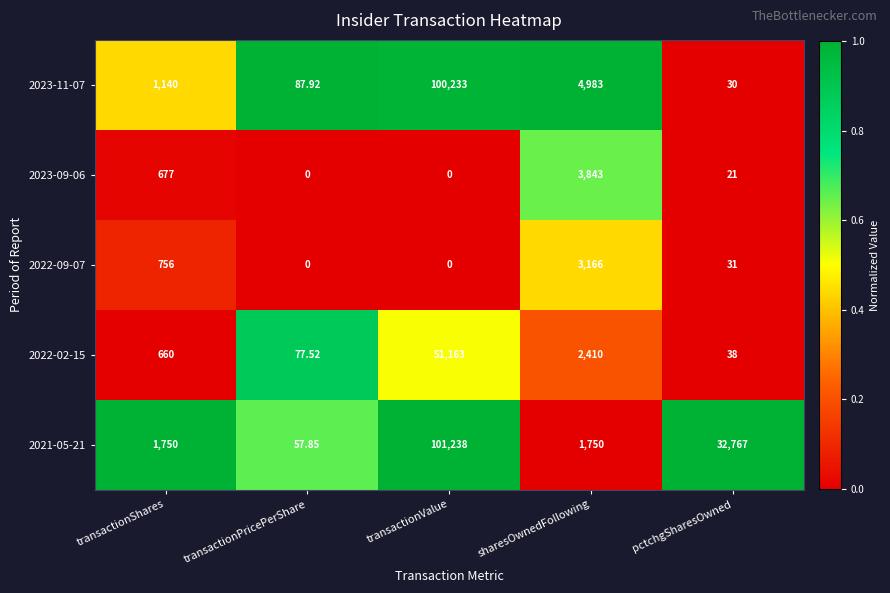

Is the value of 2022-02-15 at pctchgSharesOwned greater than the value of 2023-11-07 at sharesOwnedFollowing?

No